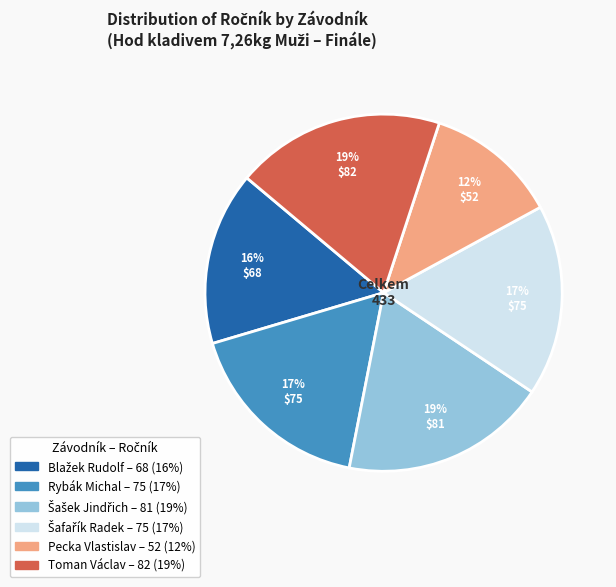

Approximately how many times larger is the value at Pecka Vlastislav compared to Rybák Michal?

0.7